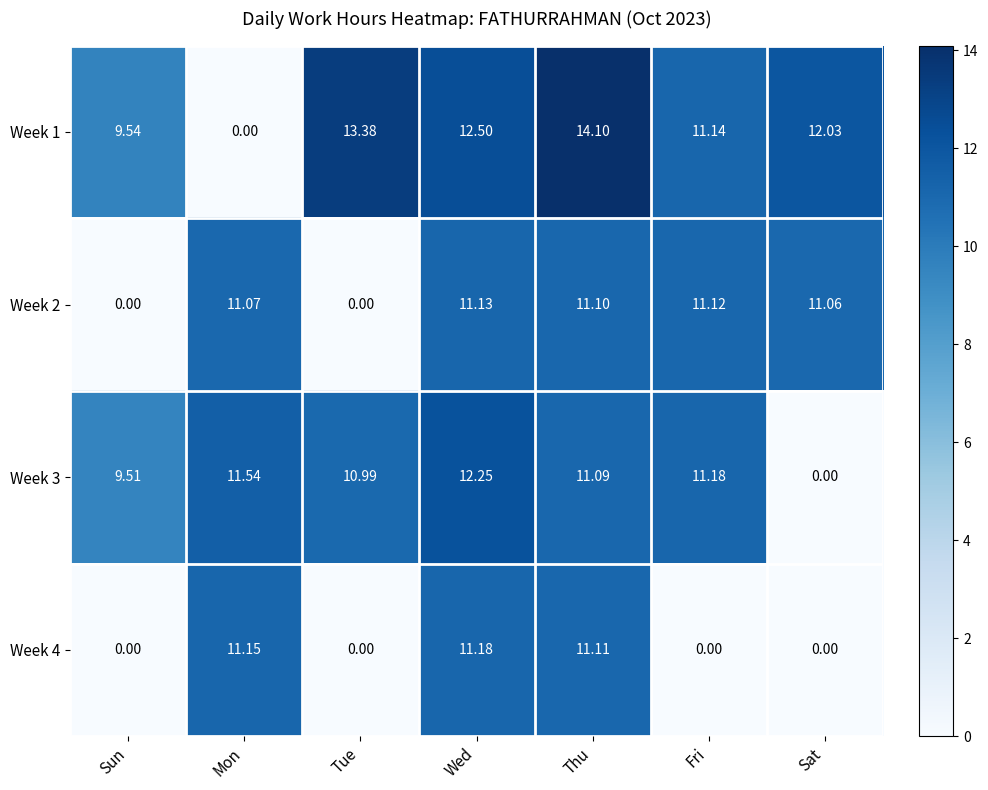

How many values in Week 1 are above zero?

6